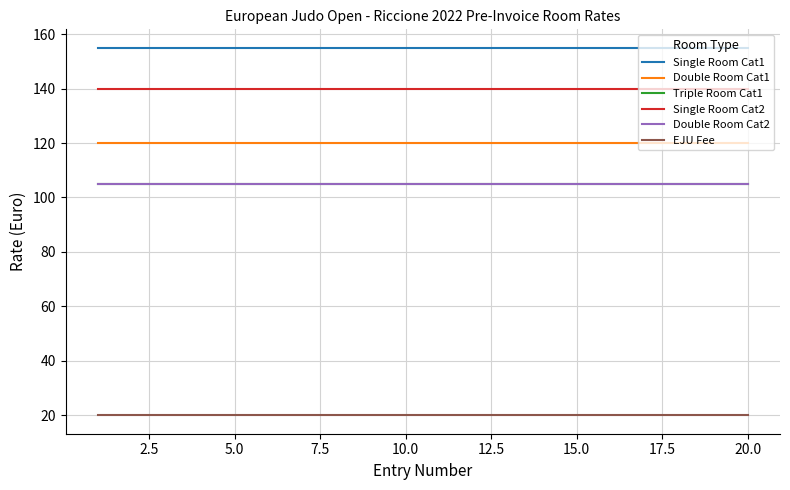

Reading left to right, extract all data points from this chart.

Single Room Cat1: 155	155	155	155	155	155	155	155	155	155	155	155	155	155	155	155	155	155	155	155
Double Room Cat1: 120	120	120	120	120	120	120	120	120	120	120	120	120	120	120	120	120	120	120	120
Triple Room Cat1: 105	105	105	105	105	105	105	105	105	105	105	105	105	105	105	105	105	105	105	105
Single Room Cat2: 140	140	140	140	140	140	140	140	140	140	140	140	140	140	140	140	140	140	140	140
Double Room Cat2: 105	105	105	105	105	105	105	105	105	105	105	105	105	105	105	105	105	105	105	105
EJU Fee: 20	20	20	20	20	20	20	20	20	20	20	20	20	20	20	20	20	20	20	20